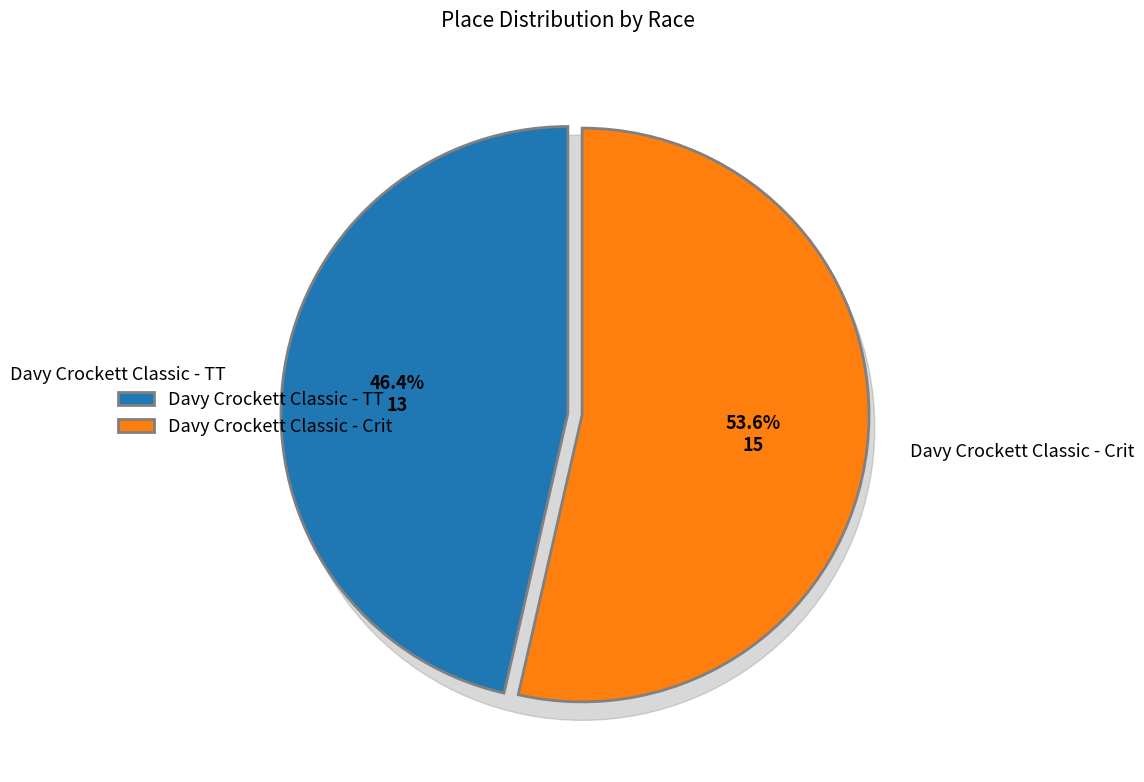

How many slices are in this pie chart?

2